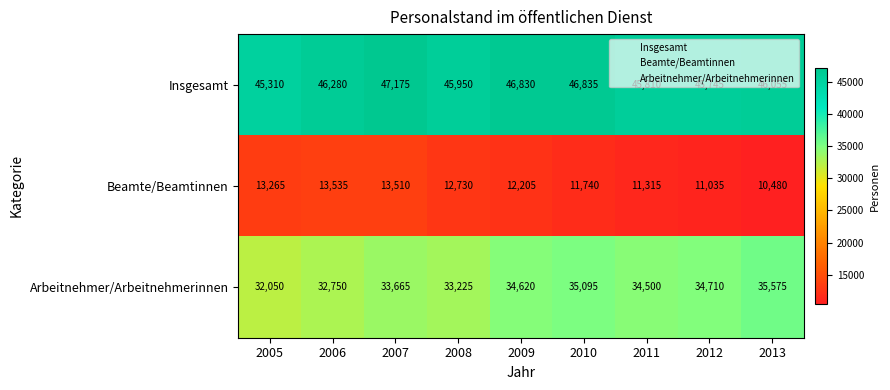

At which category is the sum across all series the highest?

2007